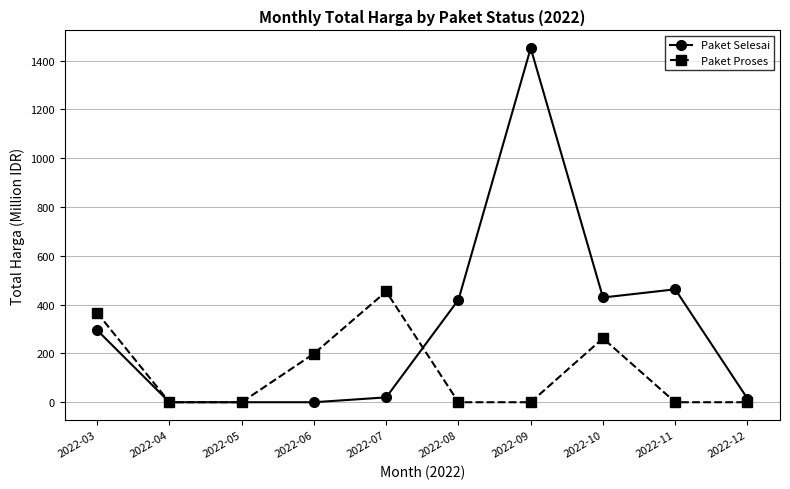

Rank the series by their maximum value, from highest to lowest.

Paket Selesai, Paket Proses